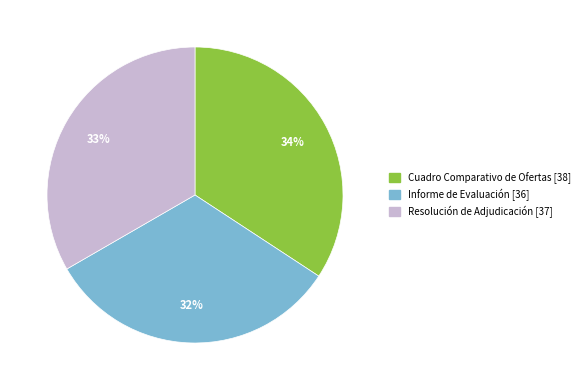

What is the ratio of the value at Informe de Evaluación to the value at Resolución de Adjudicación?

1.0